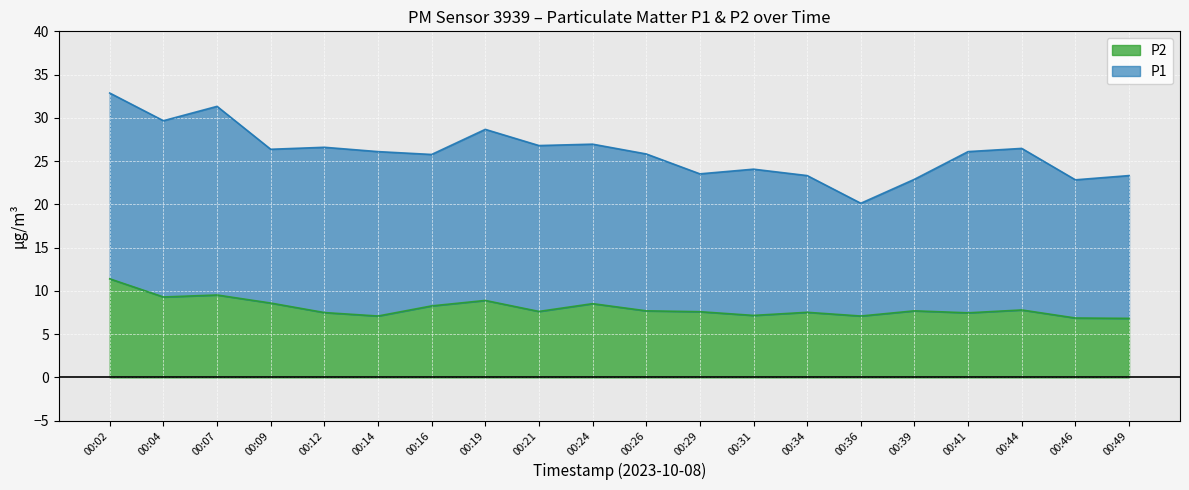

Rank the series by their average value, from highest to lowest.

P1, P2